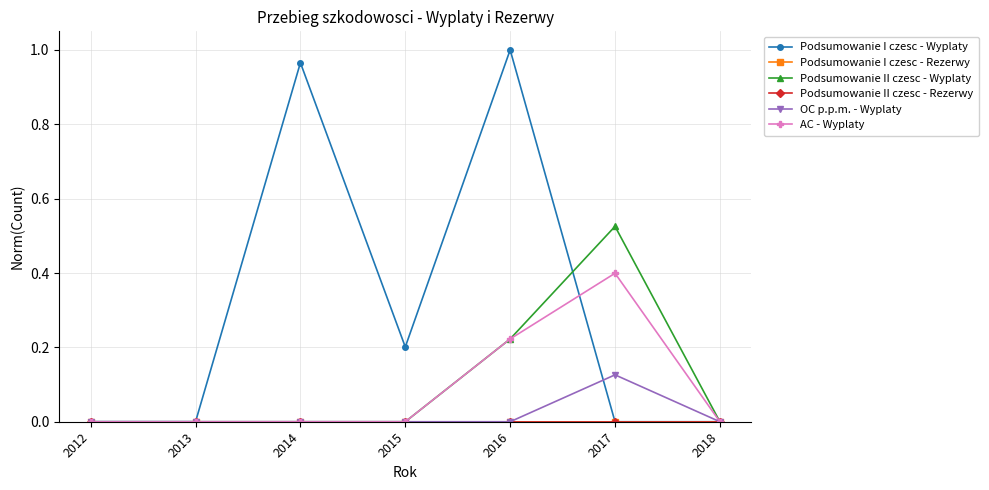

Is it true that Podsumowanie II czesc - Rezerwy equals 0.0 at 2013?

True